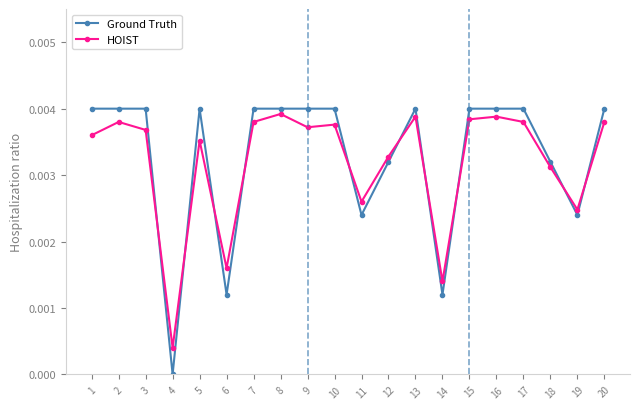

Which series changed the most between 5 and 17?

HOIST